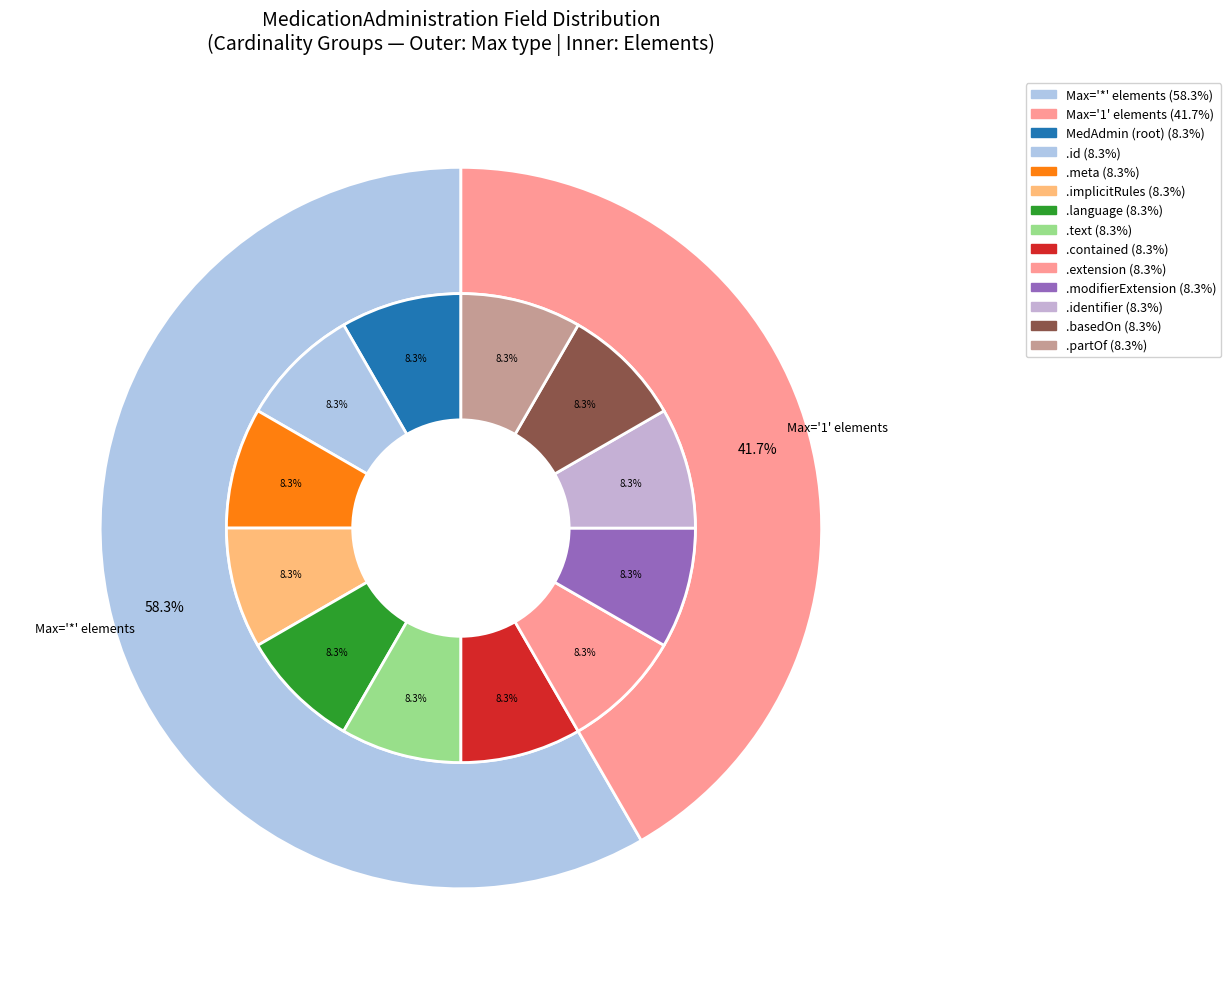

How many slices are in this pie chart?

12